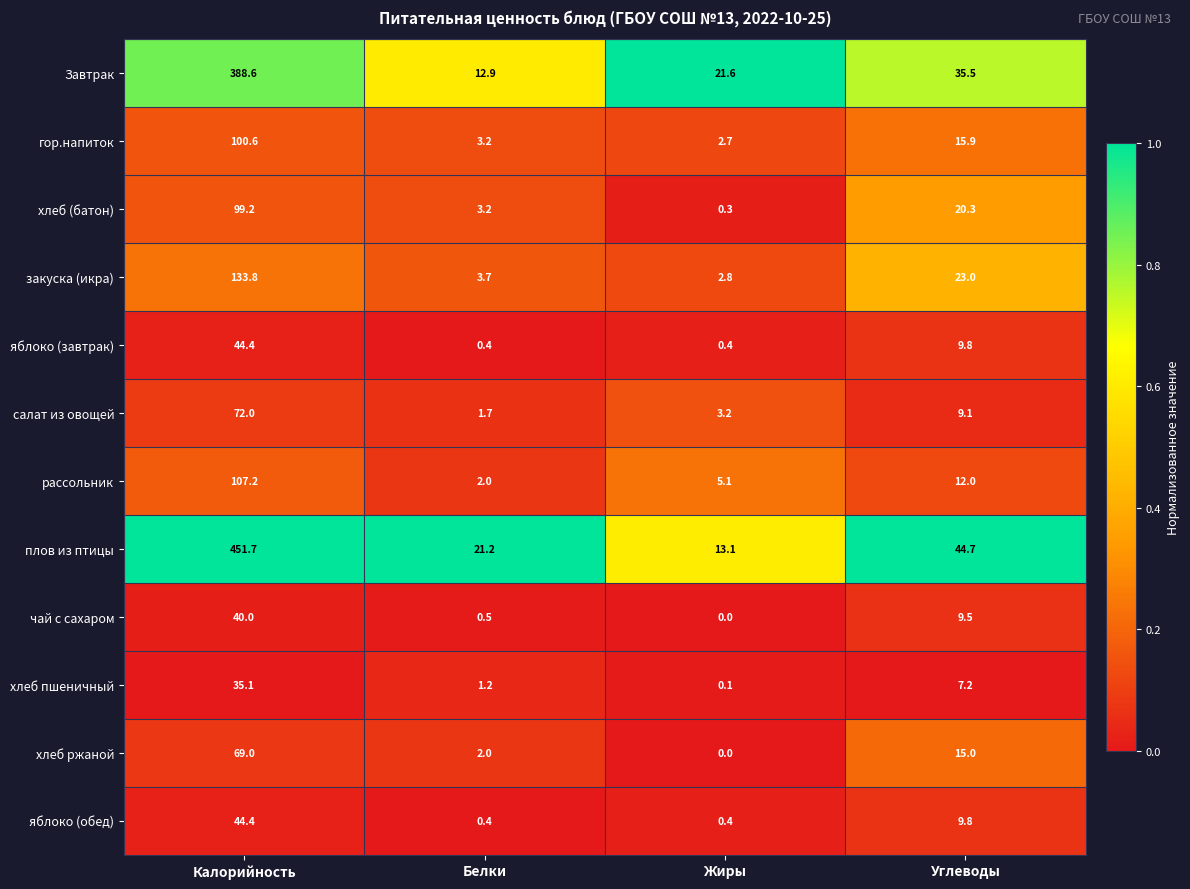

The салат из овощей series shows 5.7 at Жиры. True or false?

False